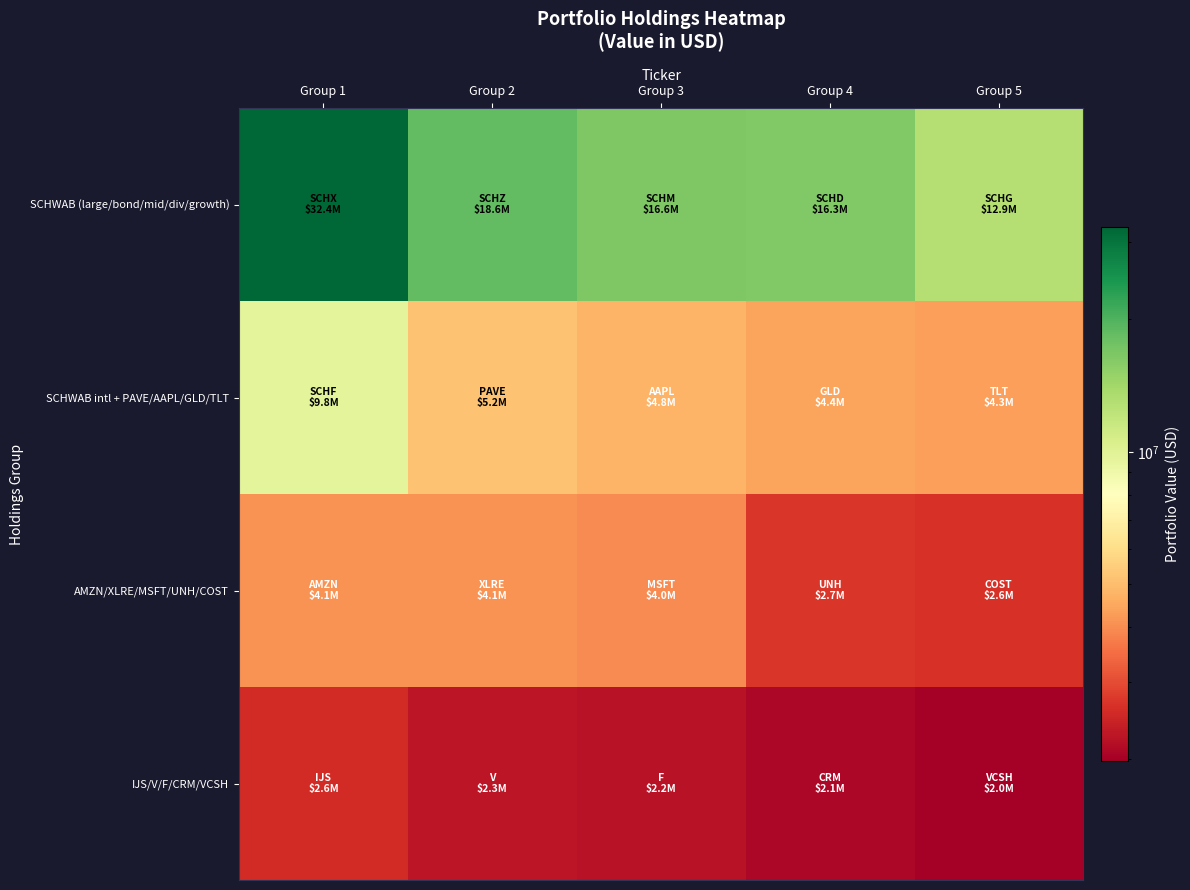

Reading right to left, what are all the values shown in this chart?

SCHWAB (large/bond/mid/div/growth): Group 5=12948943	Group 4=16313663	Group 3=16629034	Group 2=18585523	Group 1=32367185
SCHWAB intl + PAVE/AAPL/GLD/TLT: Group 5=4330139	Group 4=4410939	Group 3=4797789	Group 2=5181900	Group 1=9756965
AMZN/XLRE/MSFT/UNH/COST: Group 5=2649399	Group 4=2717438	Group 3=3959392	Group 2=4092779	Group 1=4094570
IJS/V/F/CRM/VCSH: Group 5=1986884	Group 4=2082087	Group 3=2231716	Group 2=2281468	Group 1=2570200